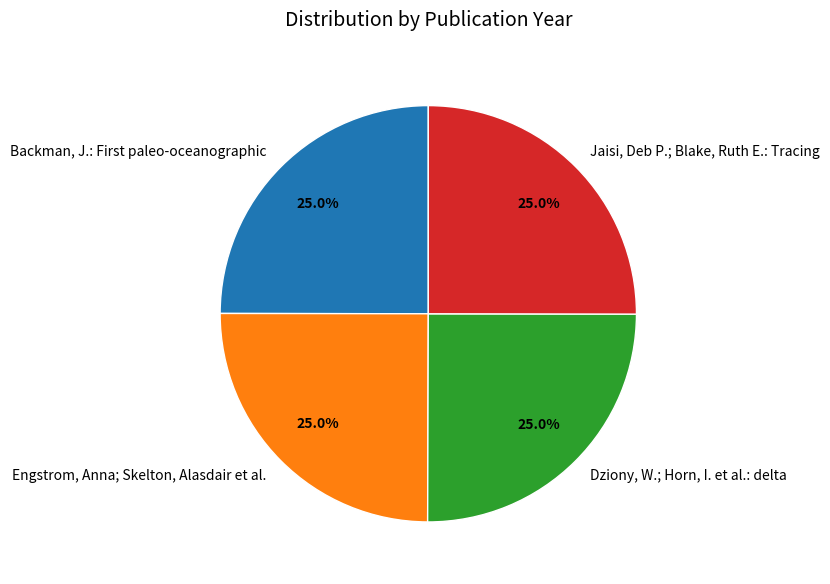

What percentage is NOT represented by Engstrom, Anna; Skelton, Alasdair et al.?

75.0%